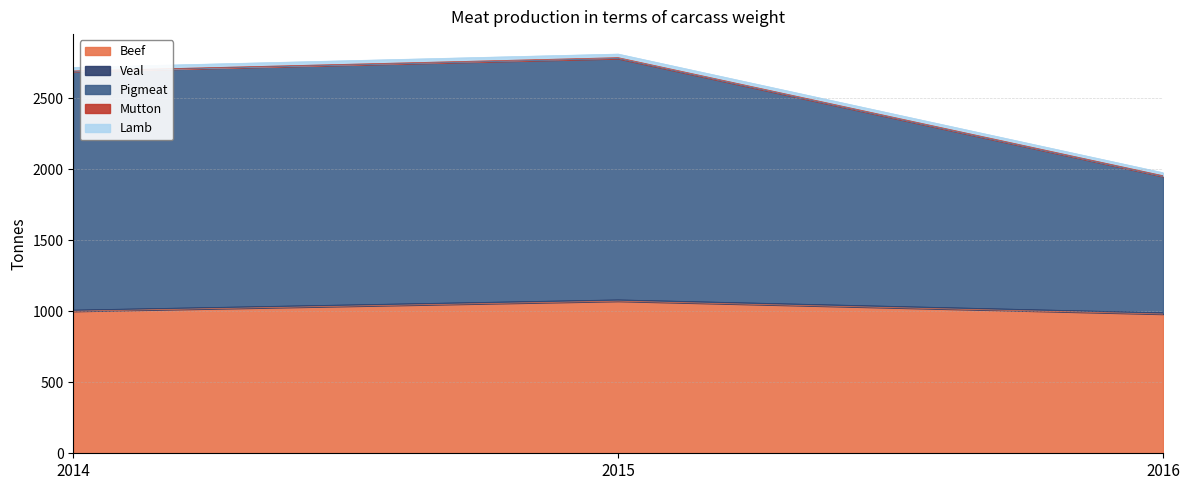

Does the chart display data point markers on the line(s)?

No